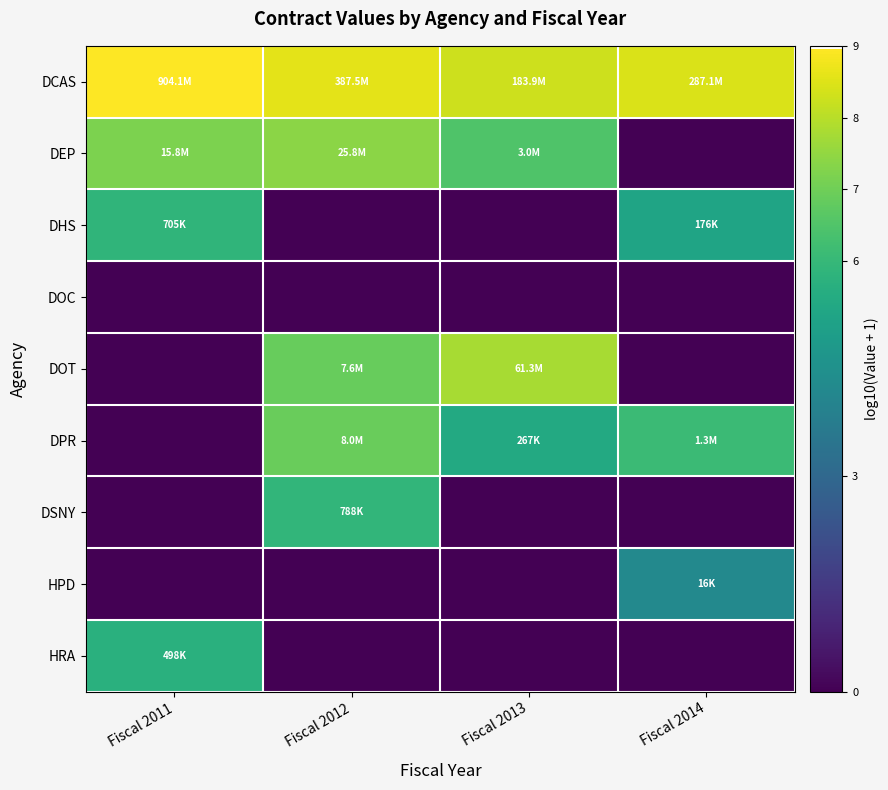

Reading left to right, transcribe all the data shown in this chart.

DCAS: Fiscal 2011=9.0	Fiscal 2012=8.6	Fiscal 2013=8.3	Fiscal 2014=8.5
DEP: Fiscal 2011=7.2	Fiscal 2012=7.4	Fiscal 2013=6.5	Fiscal 2014=0.0
DHS: Fiscal 2011=5.8	Fiscal 2012=0.0	Fiscal 2013=0.0	Fiscal 2014=5.2
DOC: Fiscal 2011=0.0	Fiscal 2012=0.0	Fiscal 2013=0.0	Fiscal 2014=0.0
DOT: Fiscal 2011=0.0	Fiscal 2012=6.9	Fiscal 2013=7.8	Fiscal 2014=0.0
DPR: Fiscal 2011=0.0	Fiscal 2012=6.9	Fiscal 2013=5.4	Fiscal 2014=6.1
DSNY: Fiscal 2011=0.0	Fiscal 2012=5.9	Fiscal 2013=0.0	Fiscal 2014=0.0
HPD: Fiscal 2011=0.0	Fiscal 2012=0.0	Fiscal 2013=0.0	Fiscal 2014=4.2
HRA: Fiscal 2011=5.7	Fiscal 2012=0.0	Fiscal 2013=0.0	Fiscal 2014=0.0